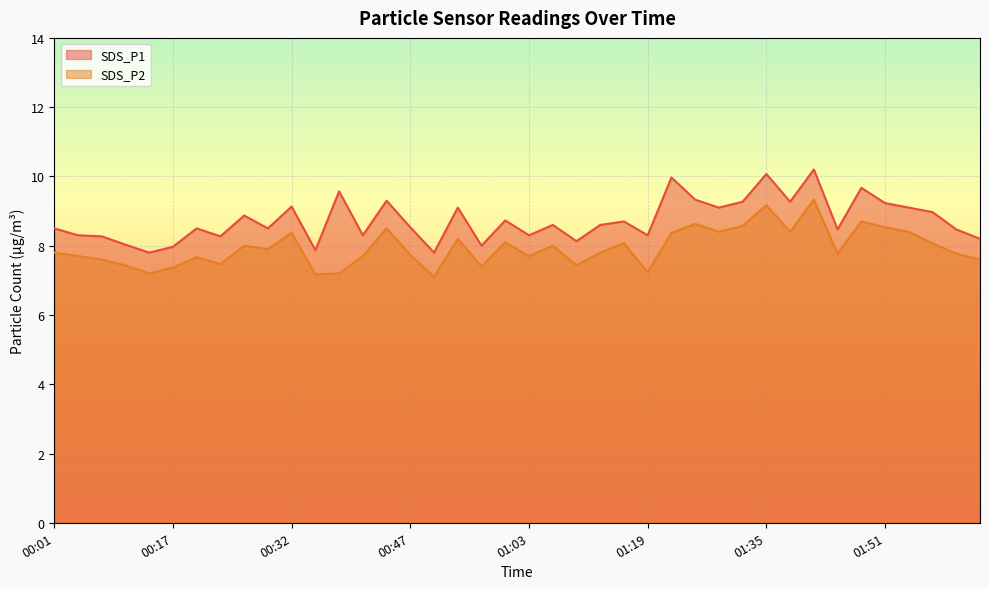

What is the spread (max minus min) of values at 00:32?

0.8